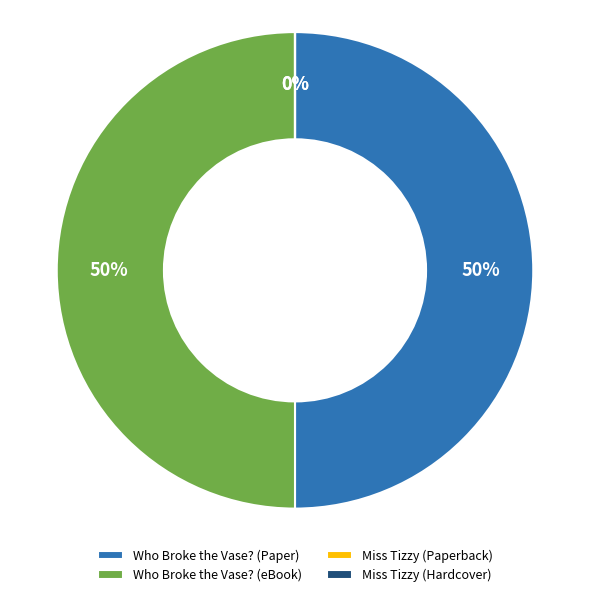

Combined, do Who Broke the Vase? (eBook) and Who Broke the Vase? (Paper) account for over 50%?

Yes